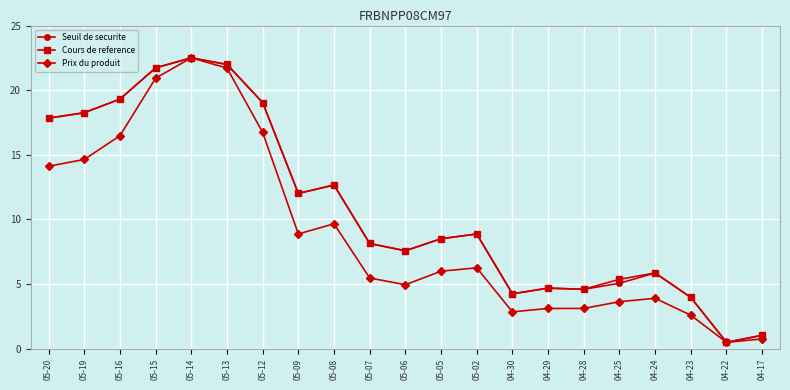

What is the label of the 16th point from the right?

05-13